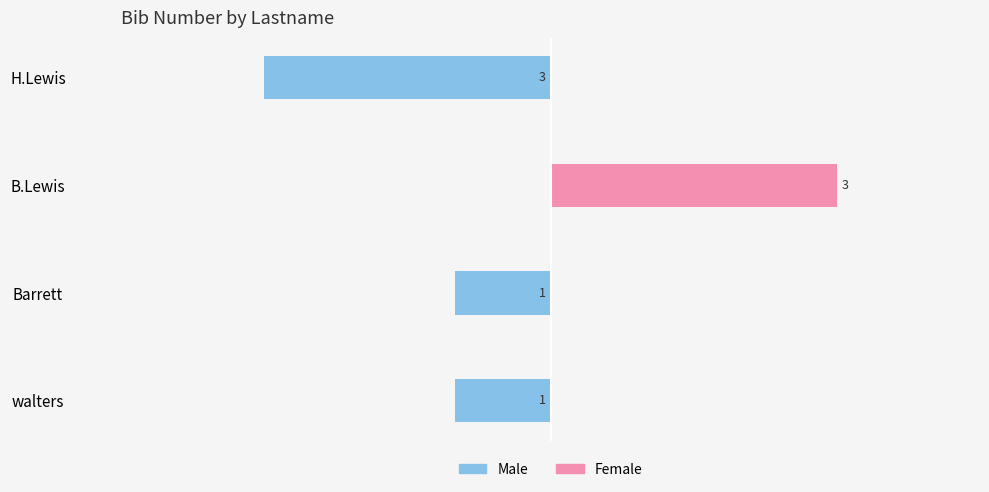

Are the bars grouped side by side (vs. stacked)?

Yes